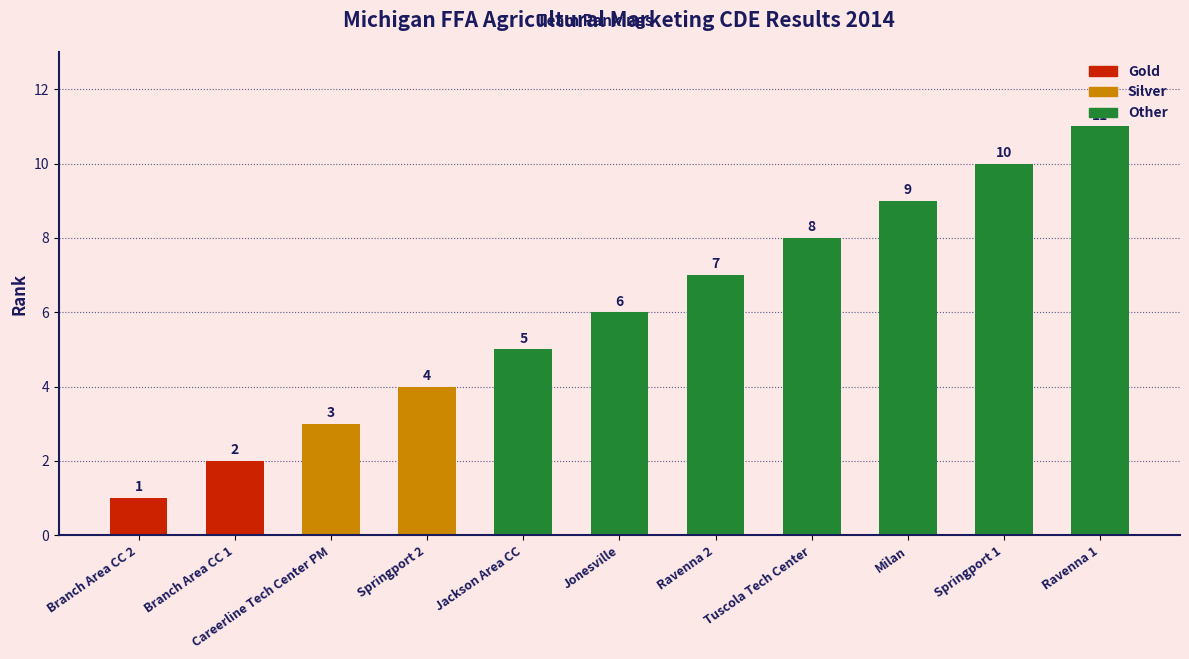

Count the values in the range 3 to 9.

7